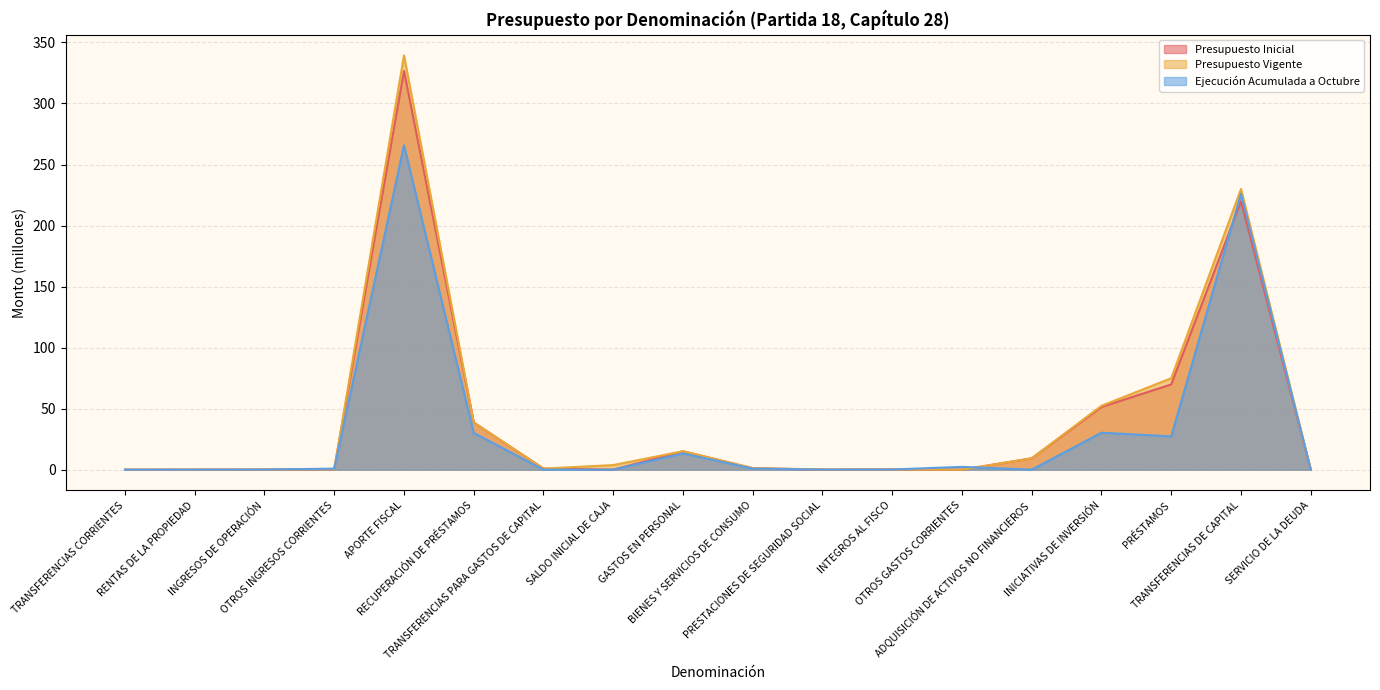

What is the difference between the maximum and second lowest values in the Ejecución Acumulada a Octubre series?

265.8